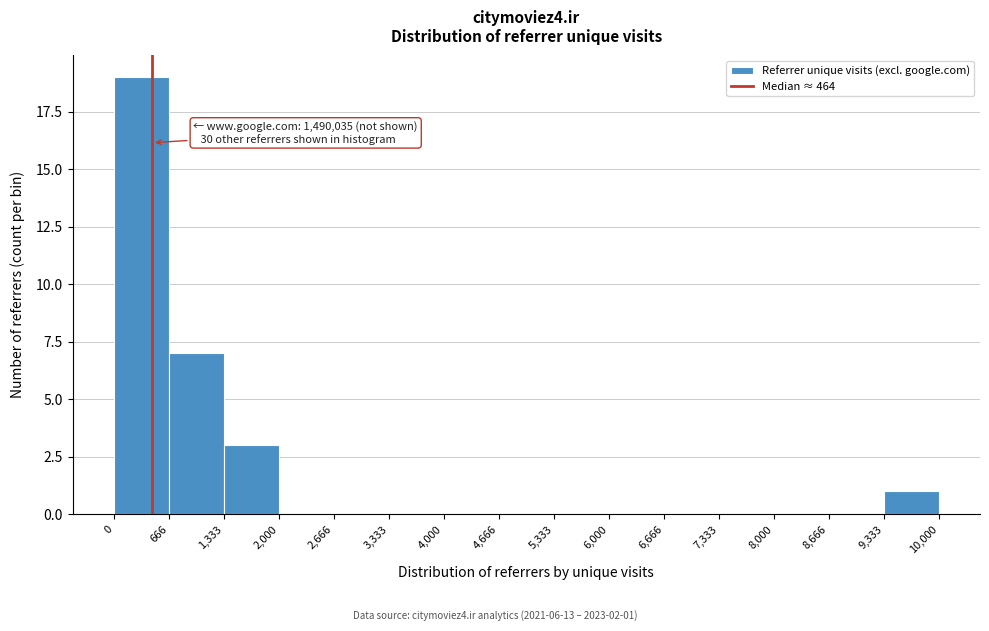

Which range on the x-axis has the tallest bar?

0 to 666